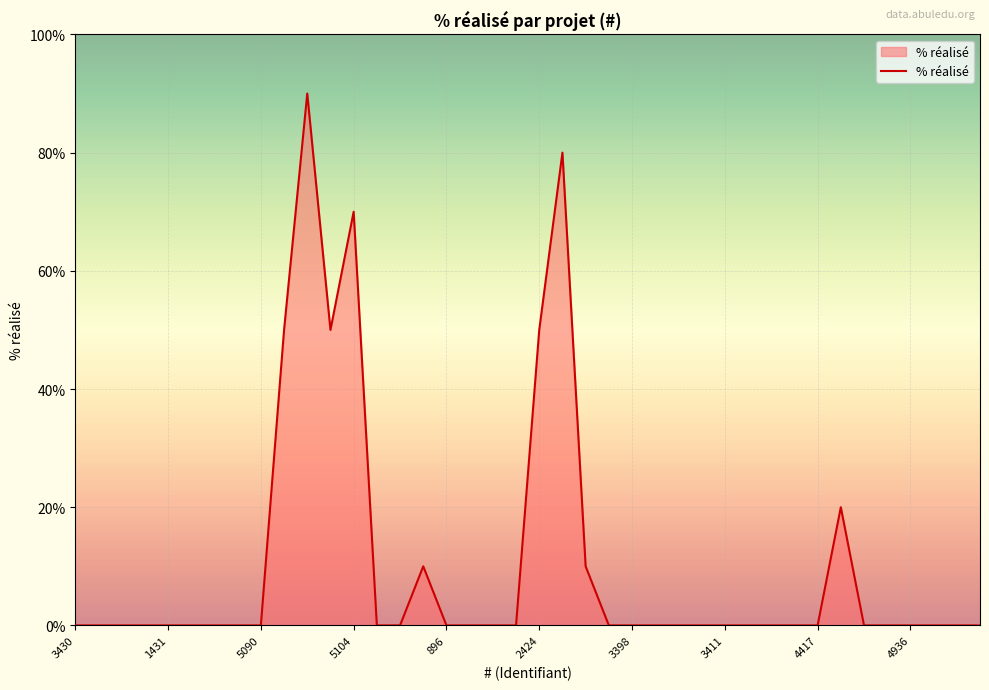

What is the greatest value displayed?

90